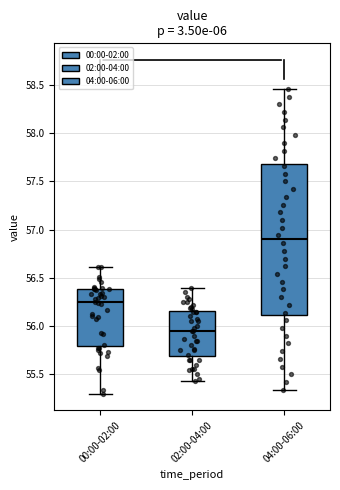

Reading left to right, read every box against the y-axis: the position of its median line, the range the box covers, and the ends of its whiskers. The values are not printed on the chart, so give them approximately, as read against the axis.

00:00-02:00: median 56.25, box 55.80 to 56.40, whiskers 55.30 to 56.60
02:00-04:00: median 55.95, box 55.70 to 56.15, whiskers 55.45 to 56.40
04:00-06:00: median 56.90, box 56.10 to 57.70, whiskers 55.35 to 58.45